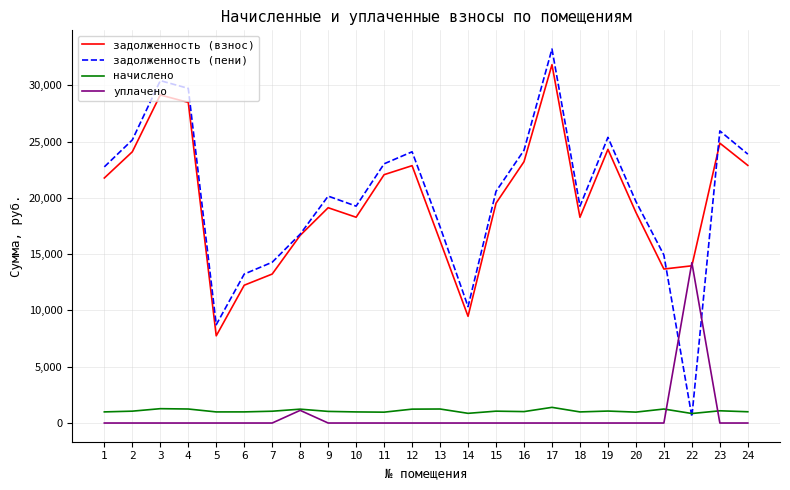

After their last crossing, which series has the higher values: начислено or задолженность (пени)?

задолженность (пени)